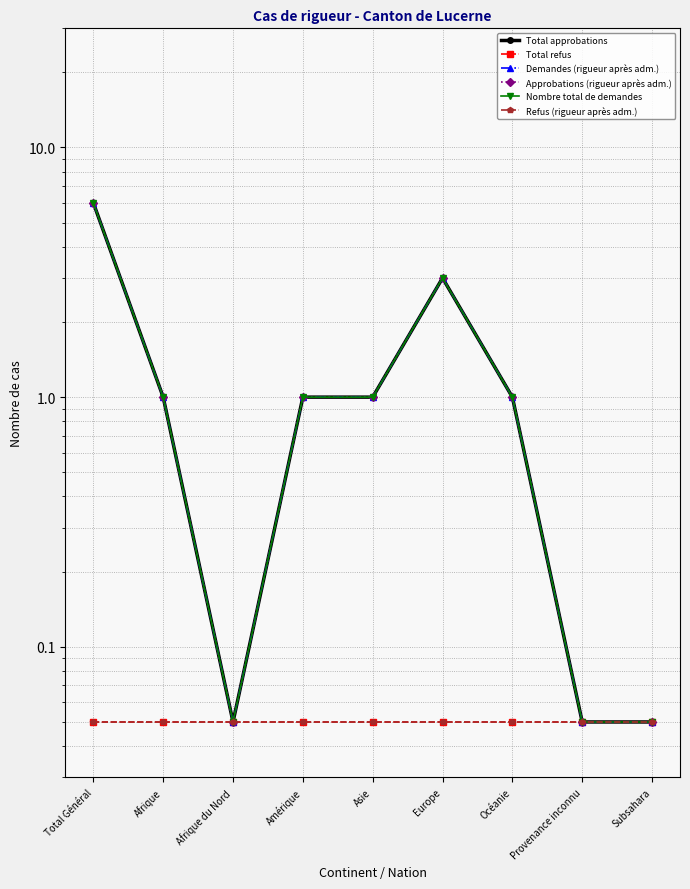

What is the smallest value displayed?

0.1